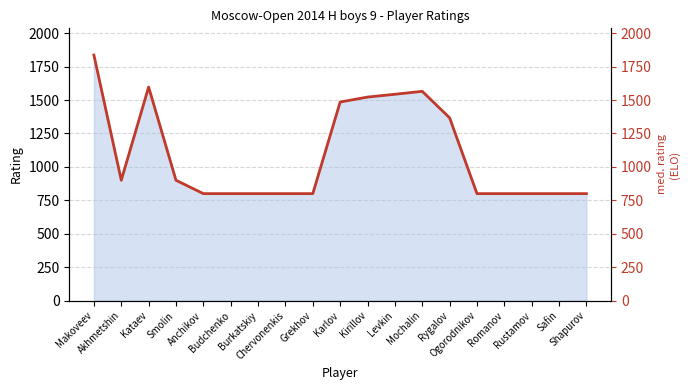

How many points are lower than both their immediate neighbors (excluding endpoints)?

1